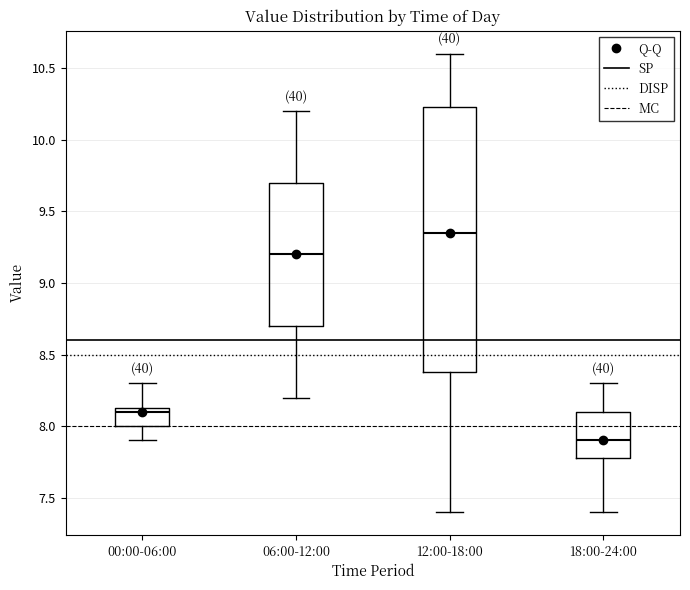

Which box is the tallest, from its lower edge to its upper edge?

12:00-18:00